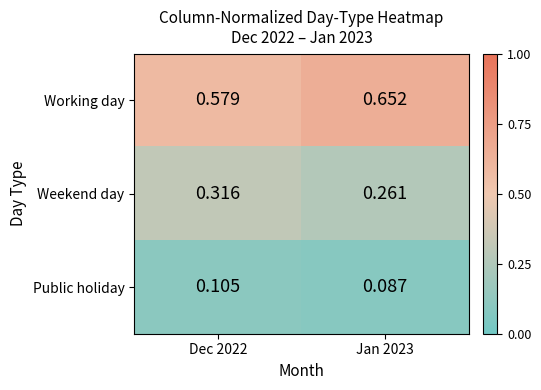

Which series changed the most between Dec 2022 and Jan 2023?

Working day